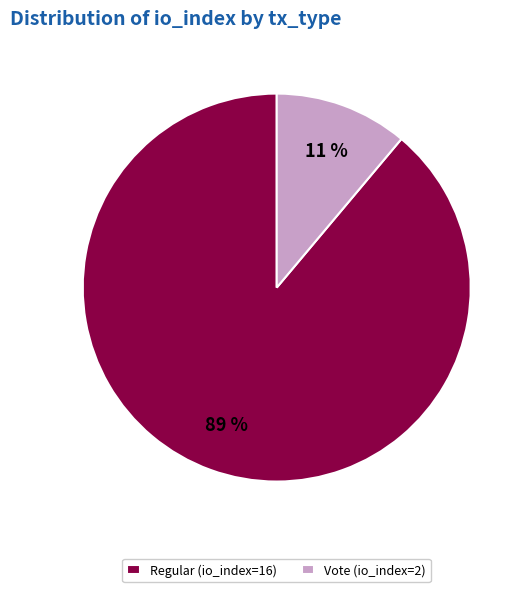

Does Regular (io_index=16) represent more than half of the total?

Yes